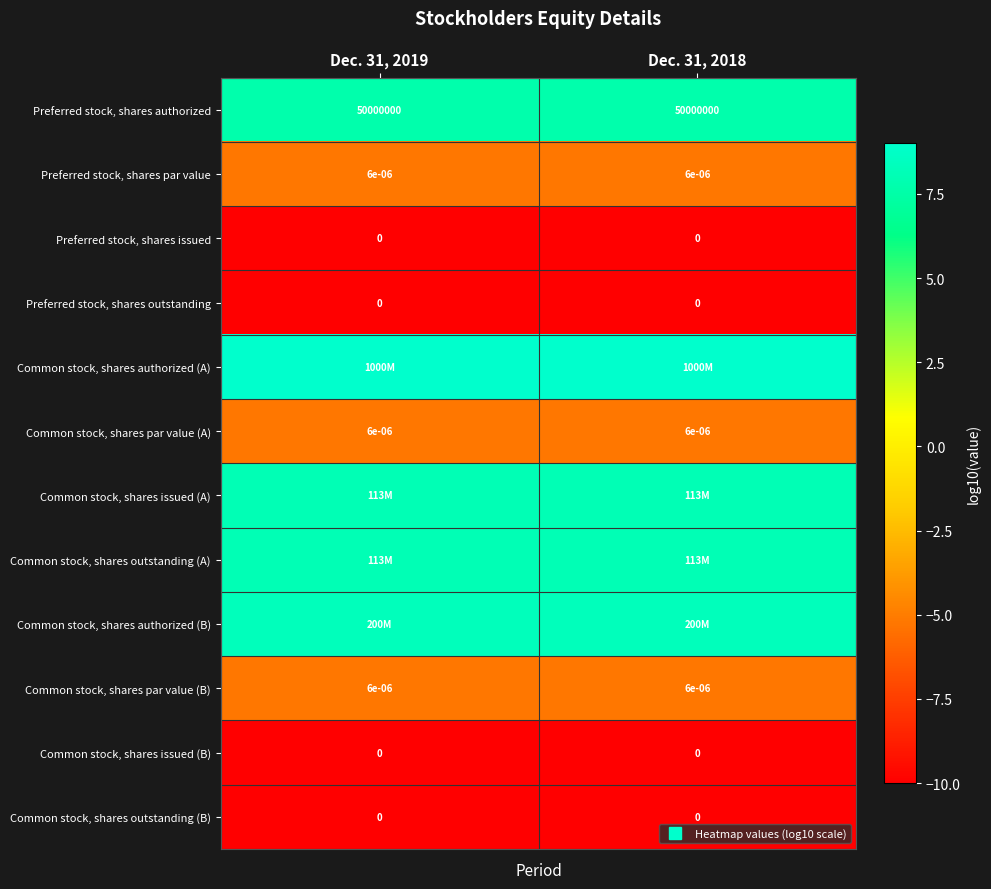

What is the greatest value displayed?

9.0